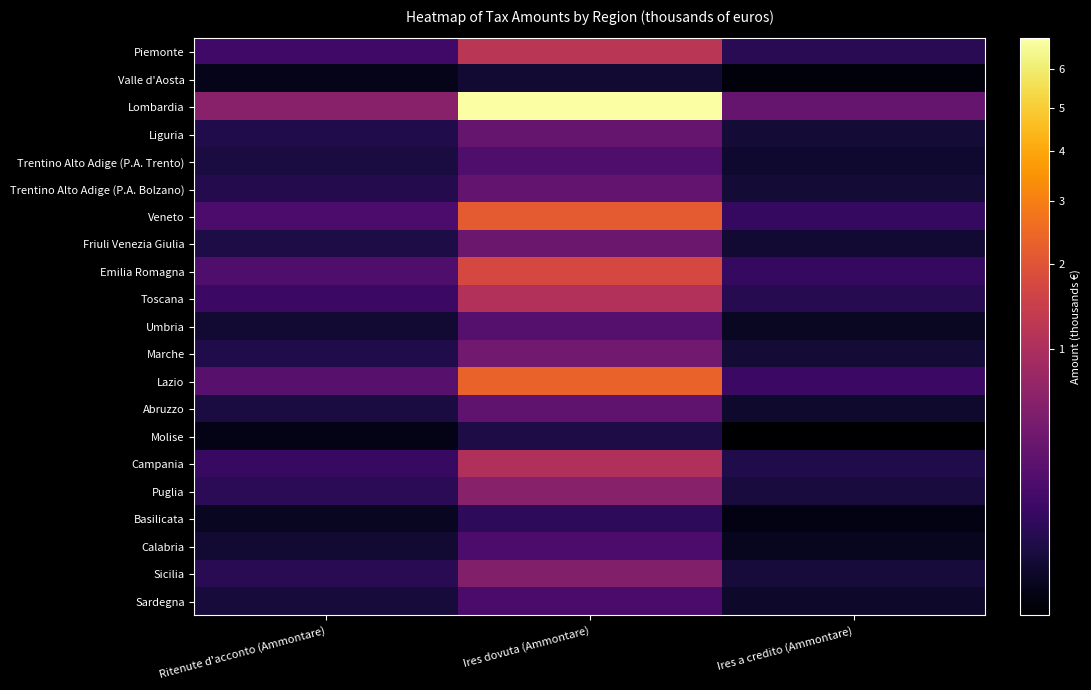

Reading right to left, what are all the values shown in this chart?

Piemonte: Ires a credito (Ammontare)=57074	Ires dovuta (Ammontare)=1216817	Ritenute d'acconto (Ammontare)=127137
Valle d'Aosta: Ires a credito (Ammontare)=2357	Ires dovuta (Ammontare)=17487	Ritenute d'acconto (Ammontare)=4701
Lombardia: Ires a credito (Ammontare)=308882	Ires dovuta (Ammontare)=6880226	Ritenute d'acconto (Ammontare)=584289
Liguria: Ires a credito (Ammontare)=21151	Ires dovuta (Ammontare)=311677	Ritenute d'acconto (Ammontare)=40116
Trentino Alto Adige (P.A. Trento): Ires a credito (Ammontare)=15824	Ires dovuta (Ammontare)=177473	Ritenute d'acconto (Ammontare)=29776
Trentino Alto Adige (P.A. Bolzano): Ires a credito (Ammontare)=20563	Ires dovuta (Ammontare)=290941	Ritenute d'acconto (Ammontare)=47578
Veneto: Ires a credito (Ammontare)=82409	Ires dovuta (Ammontare)=2150714	Ritenute d'acconto (Ammontare)=166457
Friuli Venezia Giulia: Ires a credito (Ammontare)=17829	Ires dovuta (Ammontare)=346033	Ritenute d'acconto (Ammontare)=36253
Emilia Romagna: Ires a credito (Ammontare)=89002	Ires dovuta (Ammontare)=1708223	Ritenute d'acconto (Ammontare)=178064
Toscana: Ires a credito (Ammontare)=52431	Ires dovuta (Ammontare)=1060770	Ritenute d'acconto (Ammontare)=103561
Umbria: Ires a credito (Ammontare)=9310	Ires dovuta (Ammontare)=214375	Ritenute d'acconto (Ammontare)=19715
Marche: Ires a credito (Ammontare)=20939	Ires dovuta (Ammontare)=387898	Ritenute d'acconto (Ammontare)=41240
Lazio: Ires a credito (Ammontare)=105942	Ires dovuta (Ammontare)=2347655	Ritenute d'acconto (Ammontare)=226532
Abruzzo: Ires a credito (Ammontare)=14576	Ires dovuta (Ammontare)=267637	Ritenute d'acconto (Ammontare)=31158
Molise: Ires a credito (Ammontare)=1819	Ires dovuta (Ammontare)=34617	Ritenute d'acconto (Ammontare)=3973
Campania: Ires a credito (Ammontare)=40836	Ires dovuta (Ammontare)=1041799	Ritenute d'acconto (Ammontare)=95683
Puglia: Ires a credito (Ammontare)=27318	Ires dovuta (Ammontare)=575679	Ritenute d'acconto (Ammontare)=63662
Basilicata: Ires a credito (Ammontare)=3295	Ires dovuta (Ammontare)=69798	Ritenute d'acconto (Ammontare)=8398
Calabria: Ires a credito (Ammontare)=6978	Ires dovuta (Ammontare)=166004	Ritenute d'acconto (Ammontare)=17910
Sicilia: Ires a credito (Ammontare)=25086	Ires dovuta (Ammontare)=531449	Ritenute d'acconto (Ammontare)=57790
Sardegna: Ires a credito (Ammontare)=12980	Ires dovuta (Ammontare)=159988	Ritenute d'acconto (Ammontare)=26179